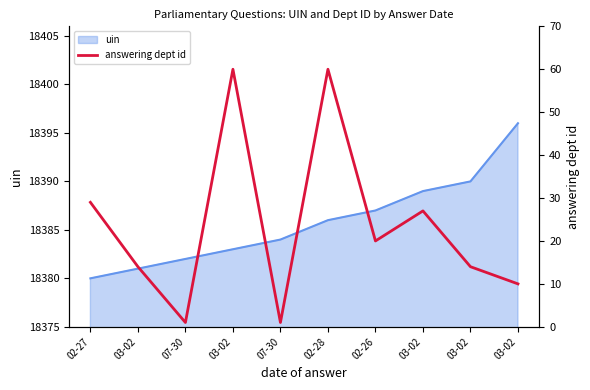

How many data points are less than 20?

5